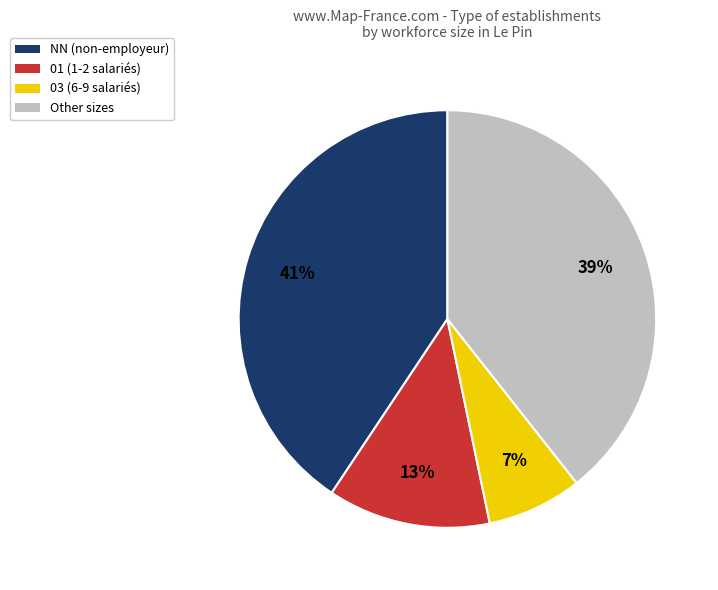

To the nearest percent, what is the average slice percentage?

25%